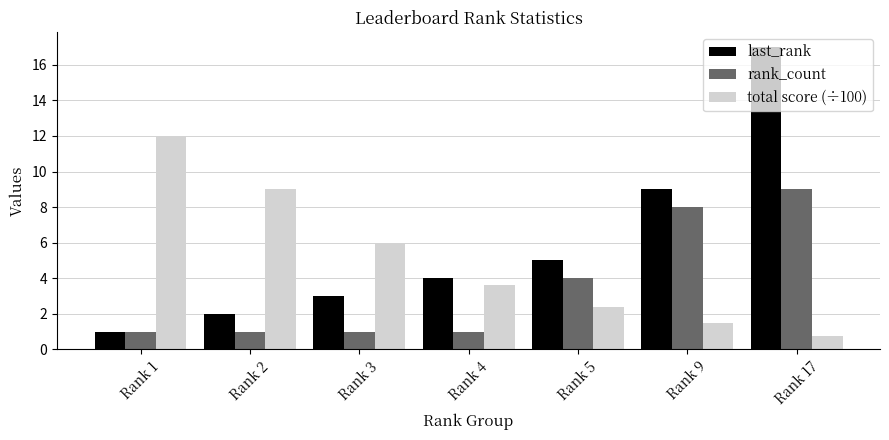

At which label is rank_count closest to 5?

Rank 5